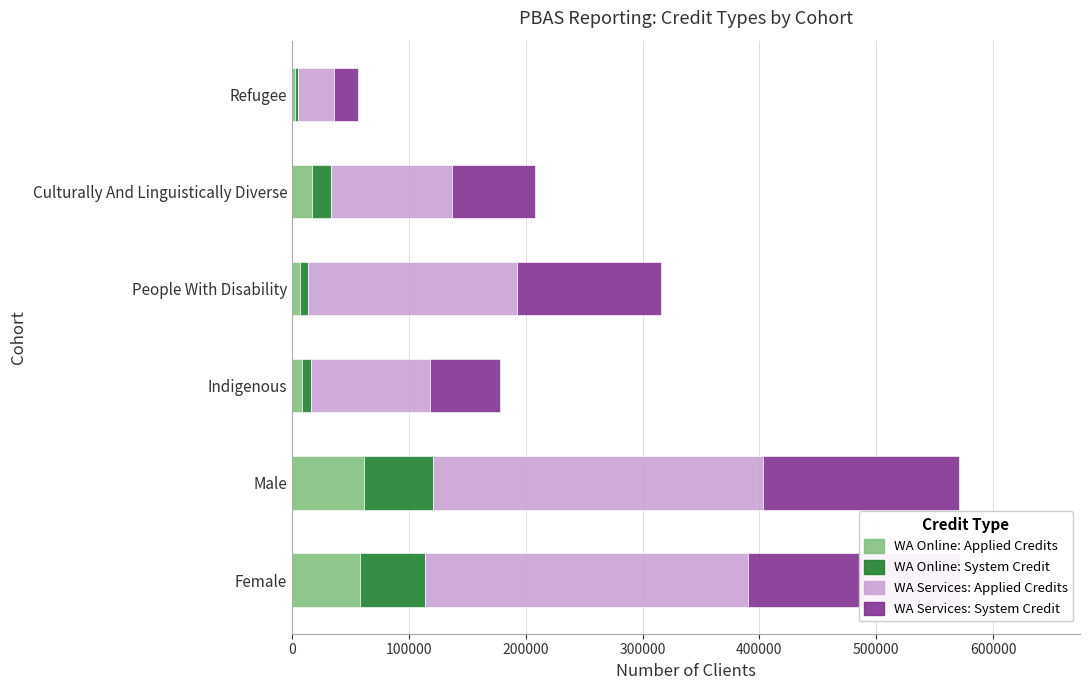

Reading left to right, what are all the values shown in this chart?

WA Online: Applied Credits: 57910	61160	8325	6945	17015	2630
WA Online: System Credit: 55640	59335	8170	6650	16340	2555
WA Services: Applied Credits: 276740	282815	101565	179185	103940	30770
WA Services: System Credit: 181205	167565	60085	122865	70340	20685